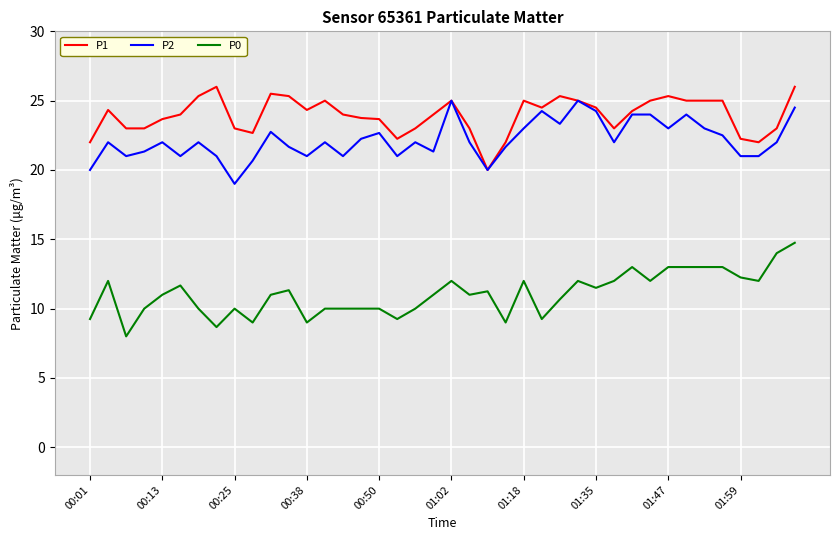

Which series has the largest total across all categories?

P1